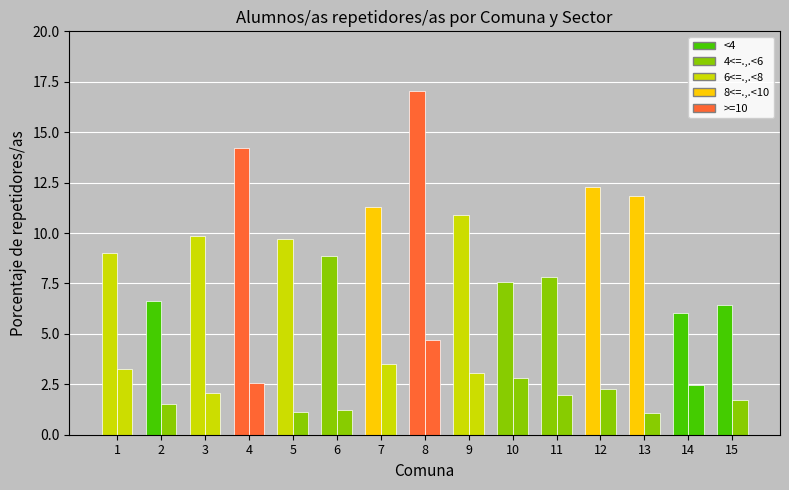

How many distinct data groups are displayed?

2